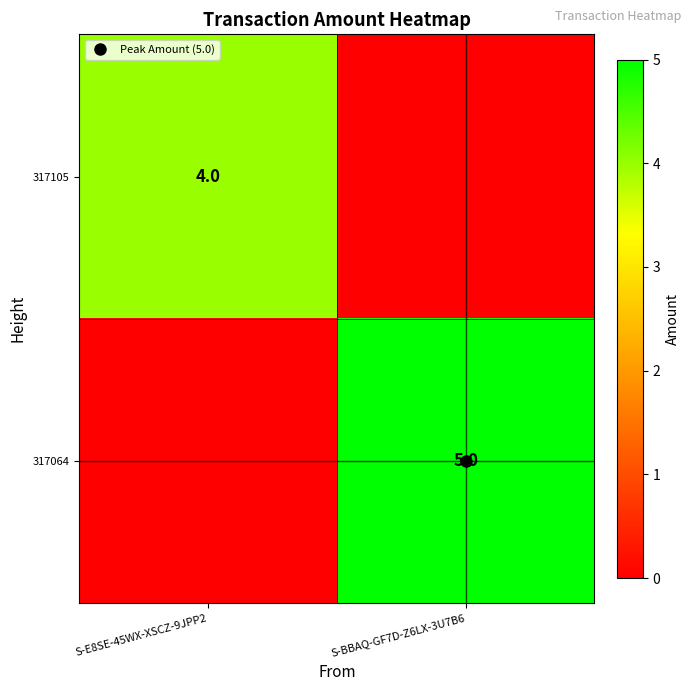

What is the spread (max minus min) of values at S-E8SE-45WX-XSCZ-9JPP2?

4